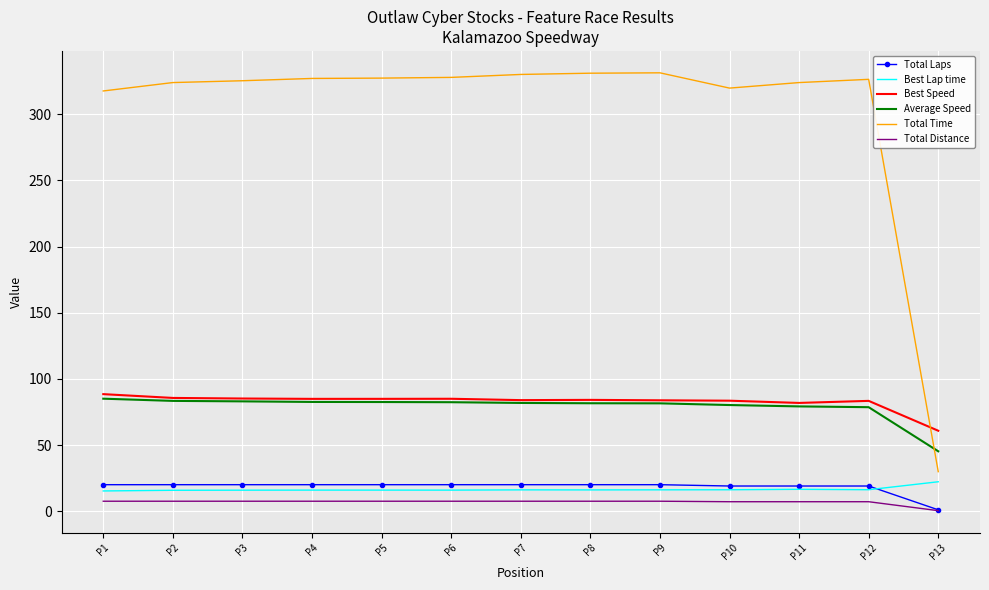

Which series has the widest spread of values?

Total Time